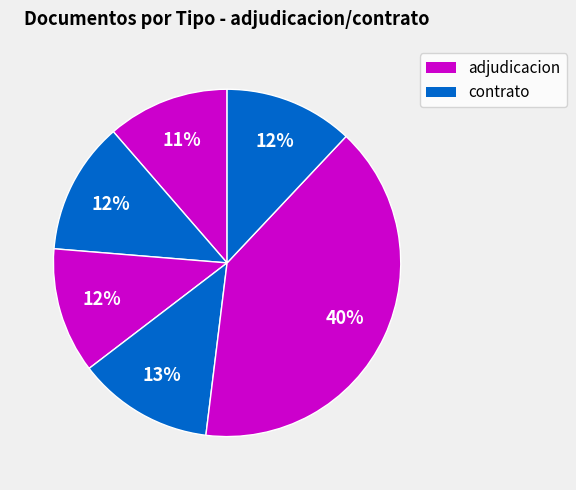

To the nearest percent, what is the average slice percentage?

17%